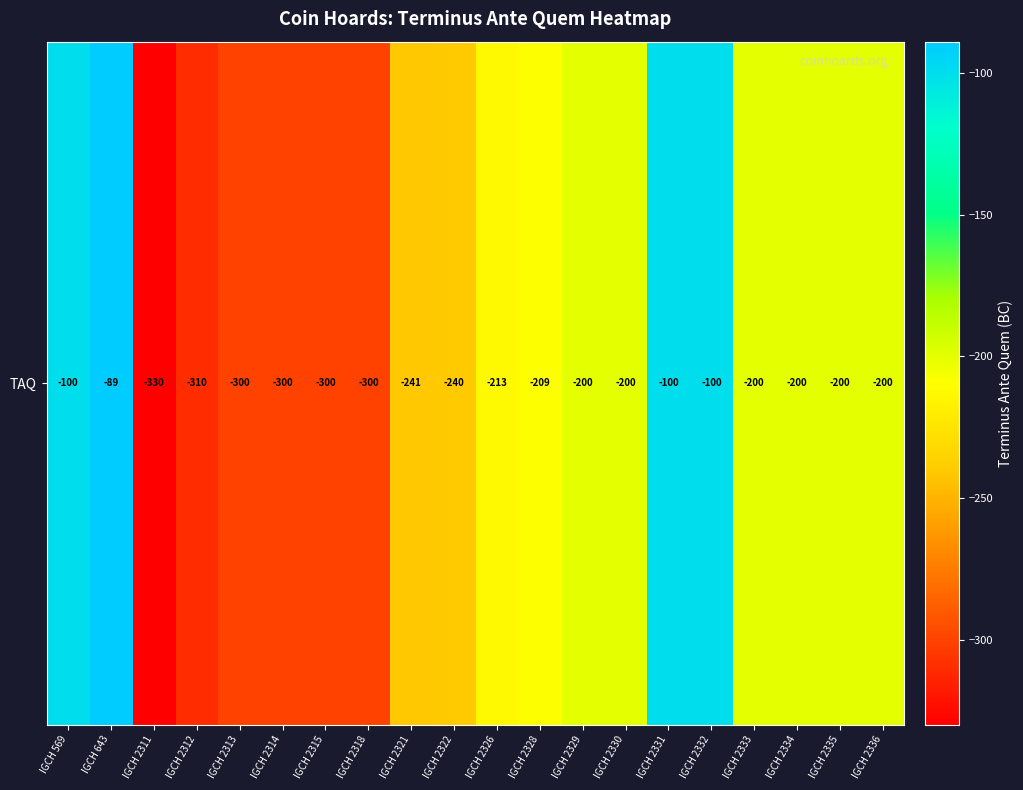

List the labels in order of value, smallest first.

IGCH 2311, IGCH 2312, IGCH 2313, IGCH 2314, IGCH 2315, IGCH 2318, IGCH 2321, IGCH 2322, IGCH 2326, IGCH 2328, IGCH 2329, IGCH 2330, IGCH 2333, IGCH 2334, IGCH 2335, IGCH 2336, IGCH 569, IGCH 2331, IGCH 2332, IGCH 643